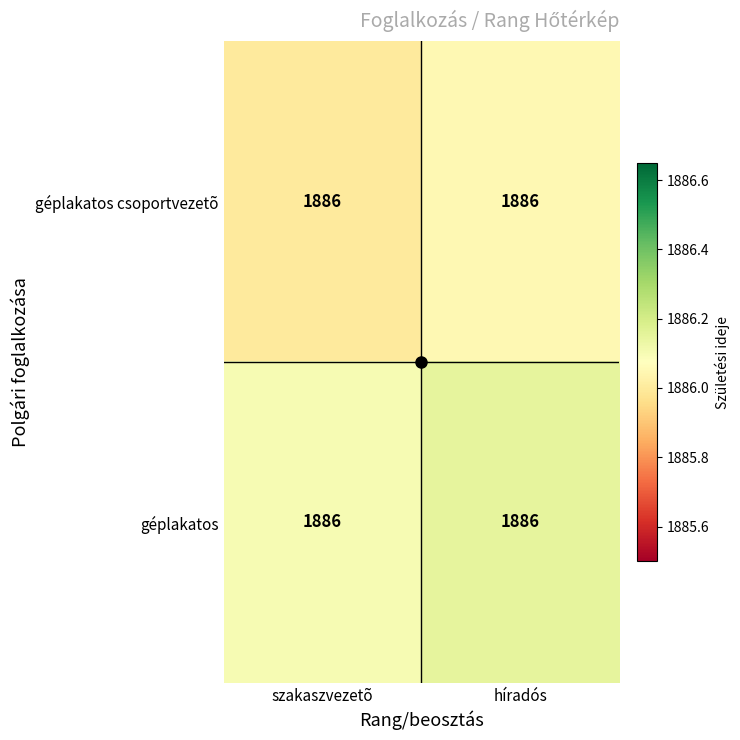

What is the sum of the géplakatos csoportvezetõ values at híradós and szakaszvezetõ?

3772.1